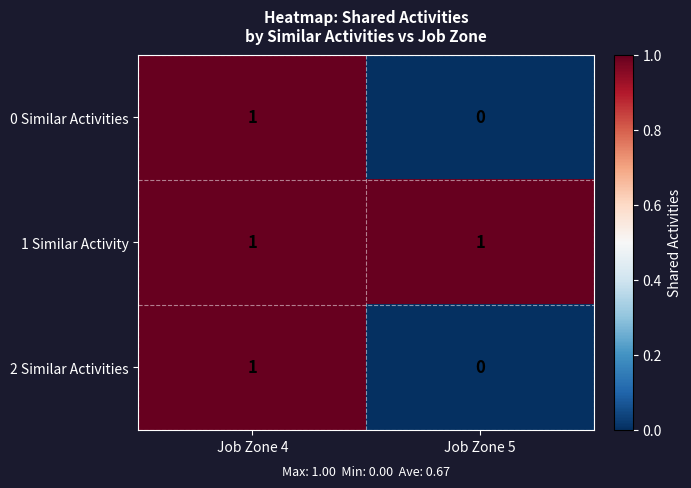

At which category does the chart reach its minimum across all series?

Job Zone 5